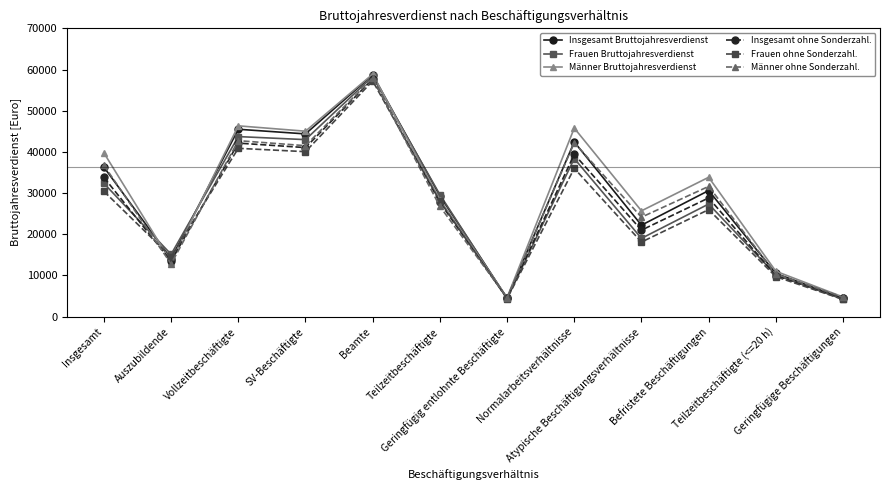

Where is Männer Bruttojahresverdienst nearest to the value 31736?

Befristete Beschäftigungen